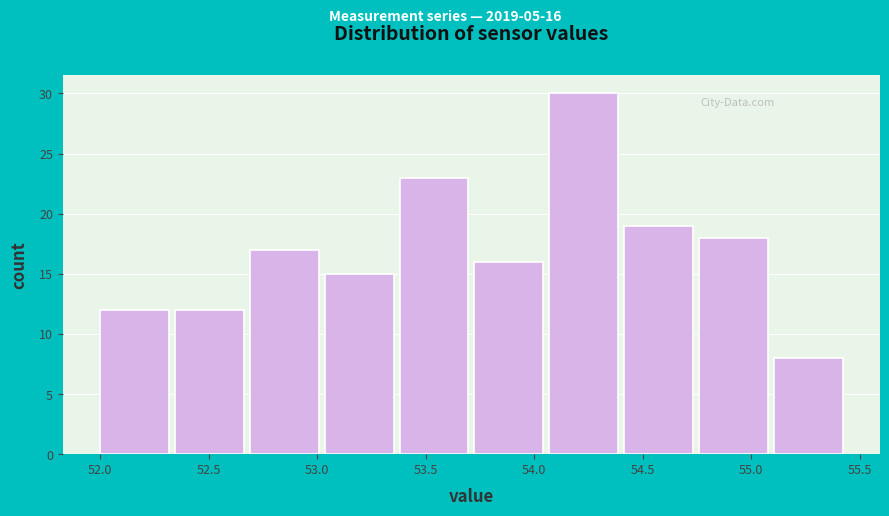

Which range on the x-axis has the tallest bar?

54.070 to 54.415